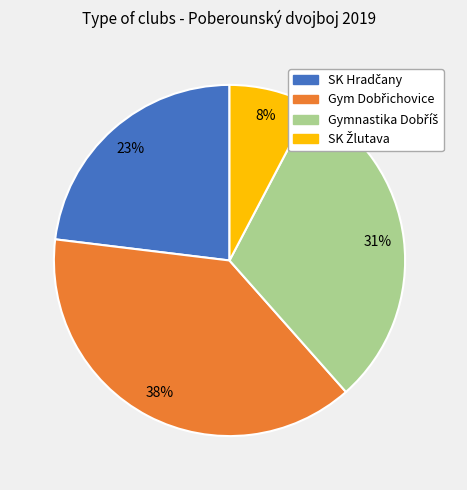

To the nearest percent, what is the average slice percentage?

25%